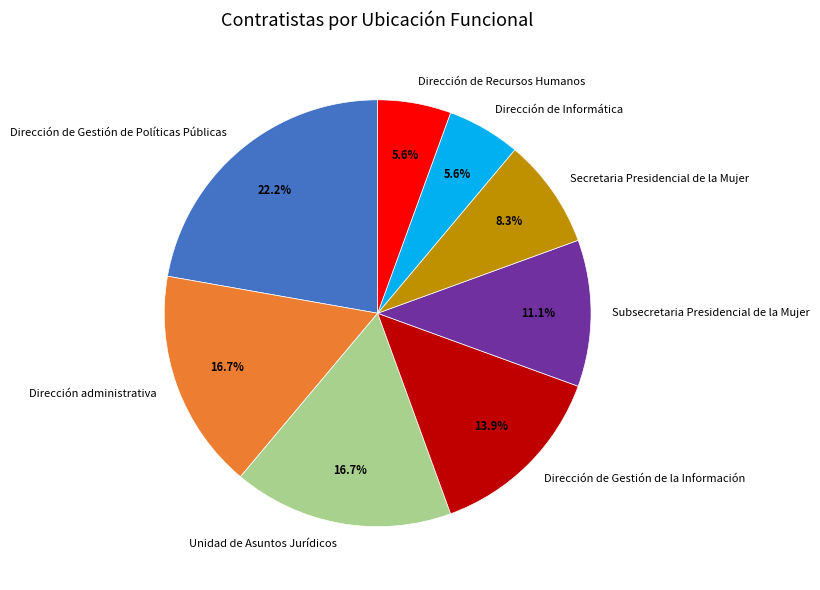

What is the largest slice in the pie chart?

Dirección de Gestión de Políticas Públicas